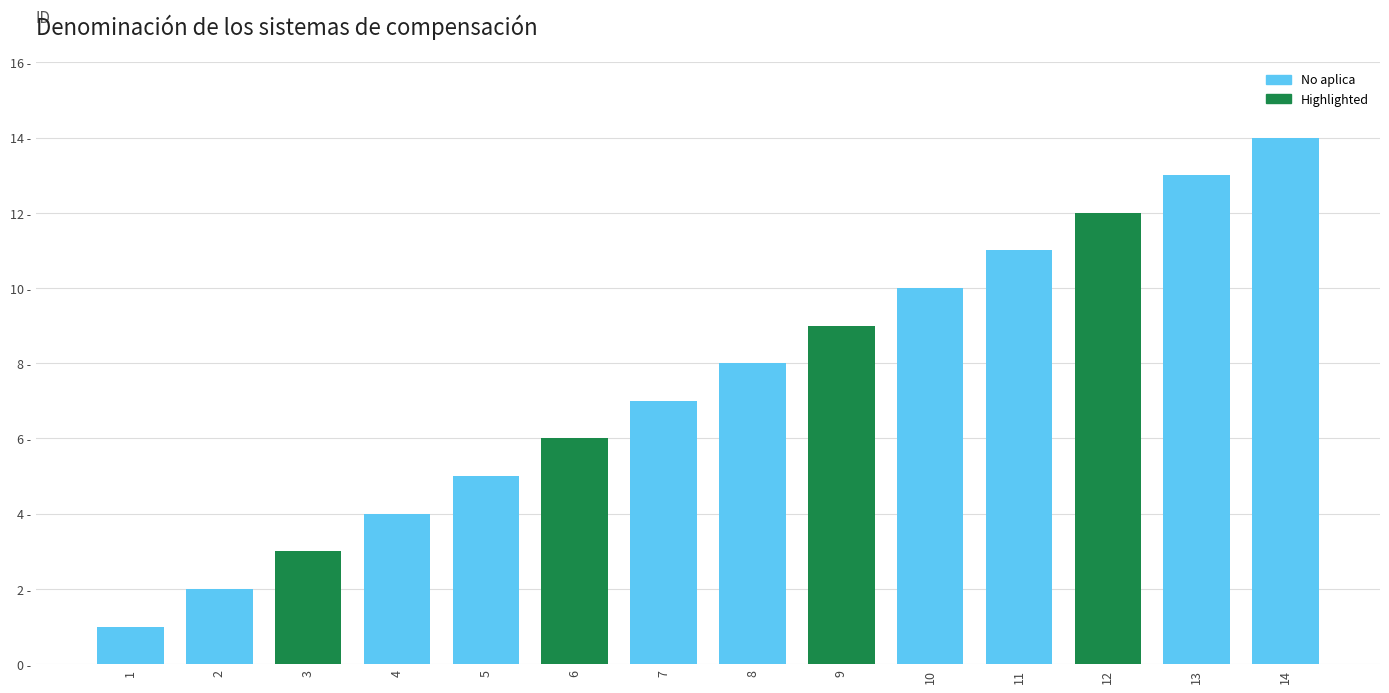

Rank the categories by value from highest to lowest.

14, 13, 12, 11, 10, 9, 8, 7, 6, 5, 4, 3, 2, 1